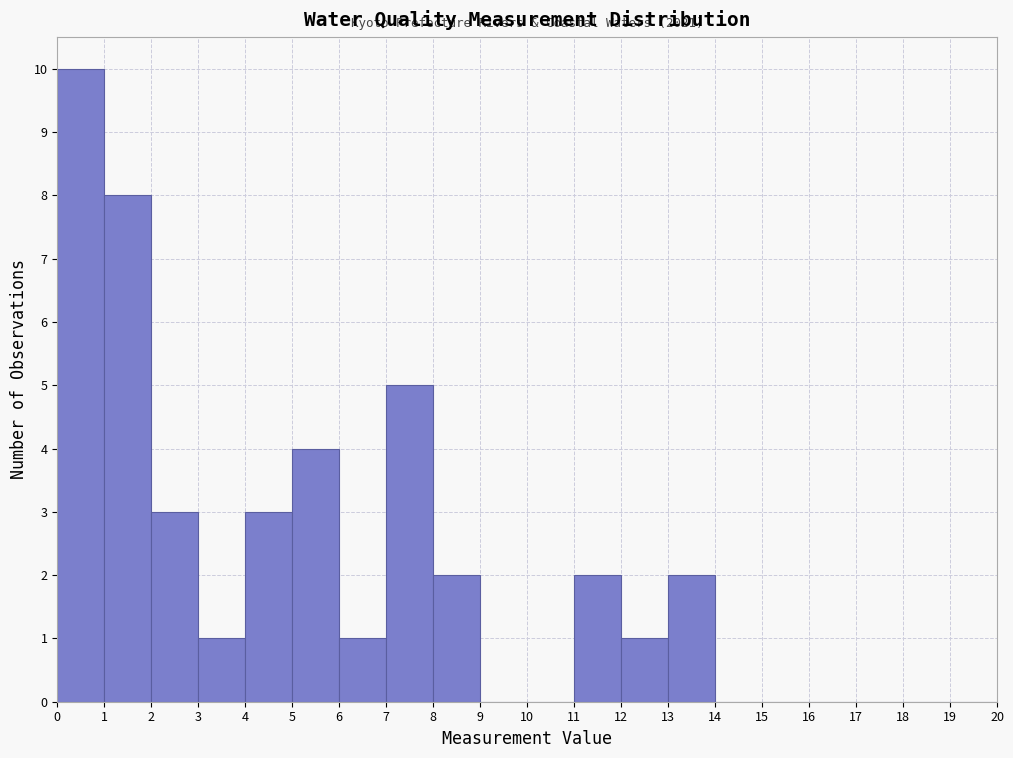

Over which range of the x-axis is the bar tallest?

0 to 1